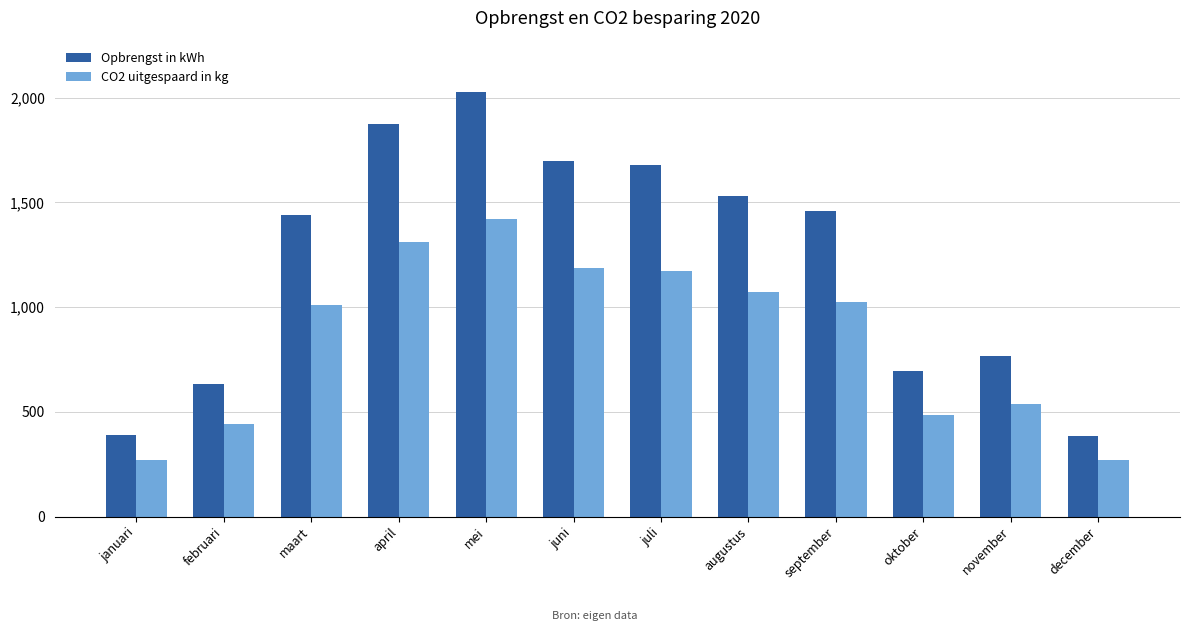

At how many categories does at least one series exceed 1193?

7